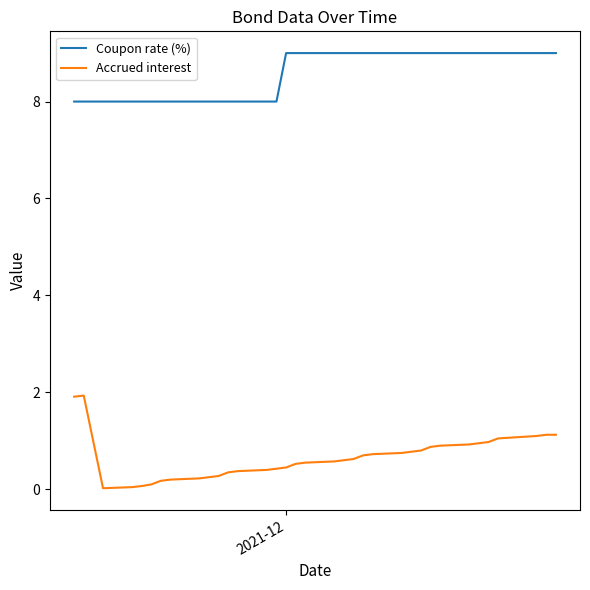

What are all the series names shown in the legend?

Coupon rate (%), Accrued interest